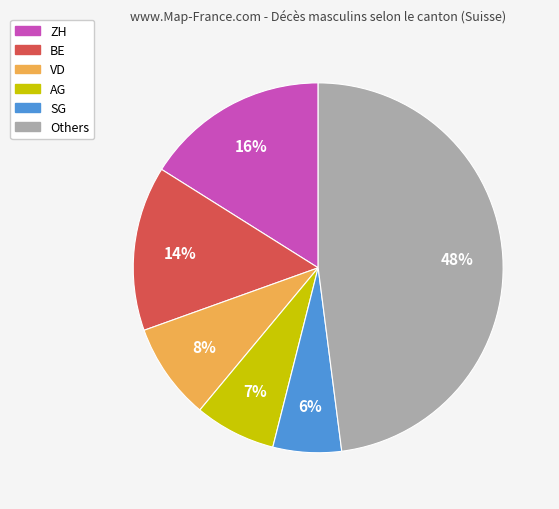

How many slices are in this pie chart?

6